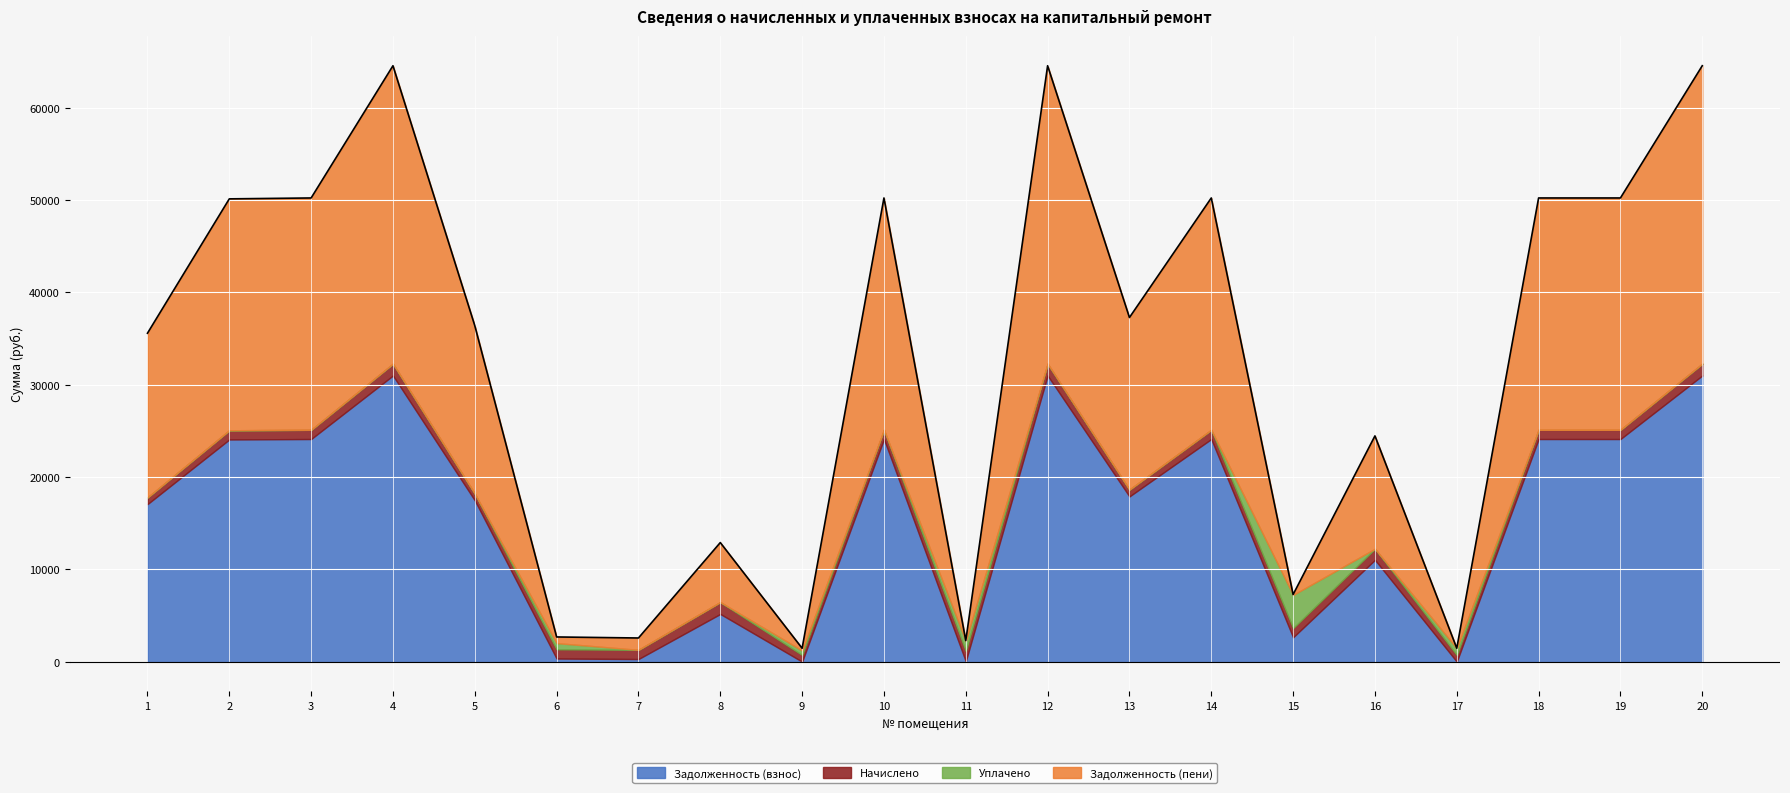

Reading left to right, list all the values displayed in this chart.

Задолженность (взнос): 1=17059.7	2=24062.0	3=24109.0	4=30984.0	5=17469.7	6=338.5	7=283.0	8=5165.0	9=1.1	10=24109.0	11=35.8	12=30984.0	13=17893.4	14=24109.0	15=2636.7	16=11026.6	17=3.4	18=24109.0	19=24109.0	20=30984.0
Начислено: 1=723.5	2=996.5	3=998.4	4=1283.1	5=723.5	6=998.4	7=998.4	8=1283.1	9=723.5	10=998.4	11=1103.7	12=1283.1	13=741.0	14=998.4	15=998.4	16=1197.3	17=723.5	18=998.4	19=998.4	20=1283.1
Уплачено: 1=0.0	2=0.0	3=0.0	4=0.0	5=0.0	6=672.0	7=0.0	8=0.0	9=483.0	10=0.0	11=1102.9	12=0.0	13=0.0	14=0.0	15=3592.0	16=0.0	17=726.0	18=0.0	19=0.0	20=0.0
Задолженность (пени): 1=17783.2	2=25058.5	3=25107.4	4=32267.1	5=18193.2	6=665.0	7=1281.4	8=6448.1	9=241.5	10=25107.4	11=36.6	12=32267.1	13=18634.4	14=25107.4	15=43.1	16=12223.9	17=0.8	18=25107.4	19=25107.4	20=32267.1